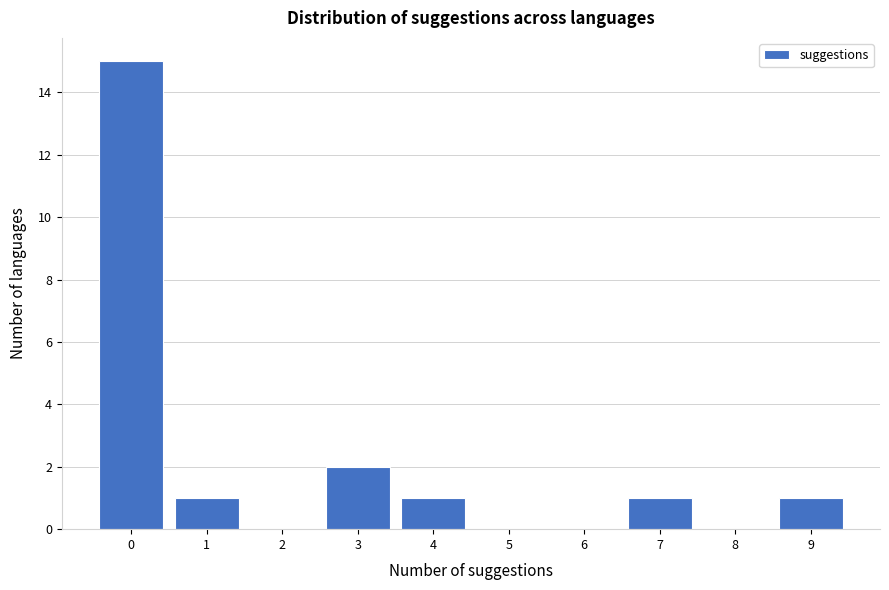

Reading left to right, transcribe this chart: for each bar, give the range it covers on the x-axis and its height. The values are not printed on the chart, so give them approximately, as read against the axis.

-0.5 to 0.5: 15
0.5 to 1.5: 1
1.5 to 2.5: 0
2.5 to 3.5: 2
3.5 to 4.5: 1
4.5 to 5.5: 0
5.5 to 6.5: 0
6.5 to 7.5: 1
7.5 to 8.5: 0
8.5 to 9.5: 1